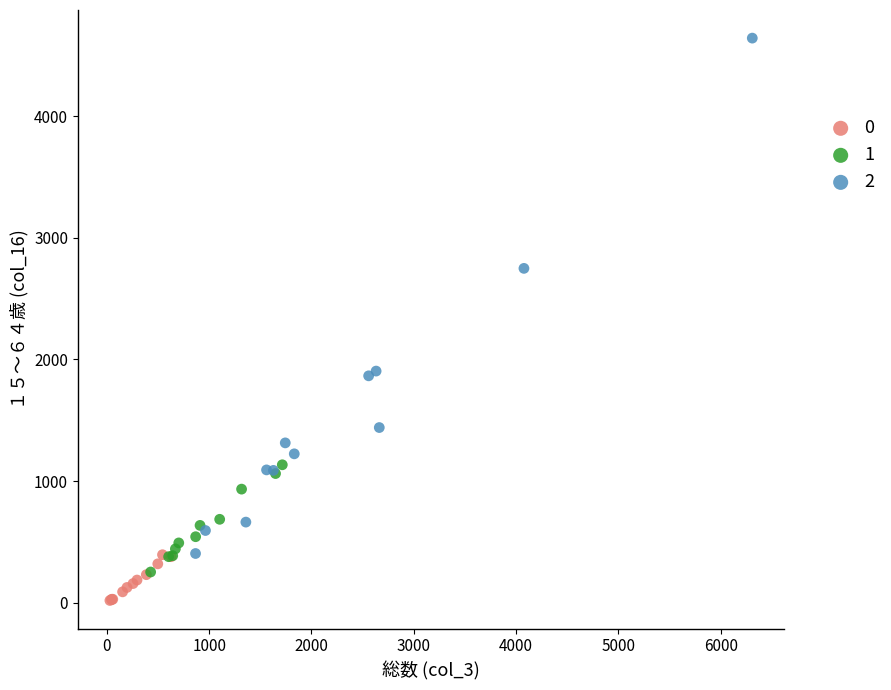

Which series reaches the maximum Y coordinate?

2